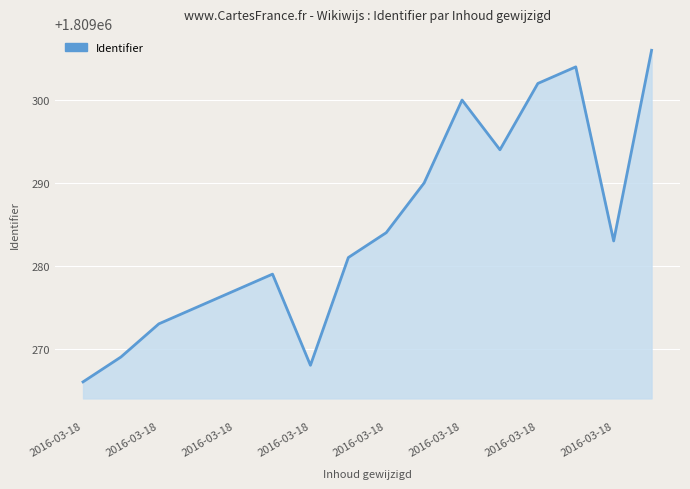

What is the difference between the maximum and minimum values?

40